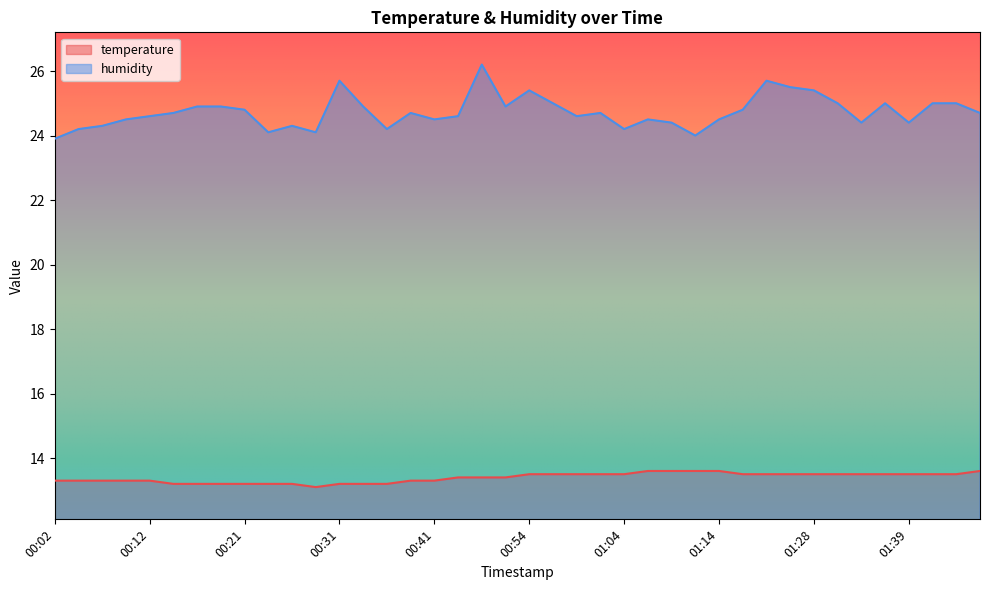

What is the total value across all series at 00:57?

38.5